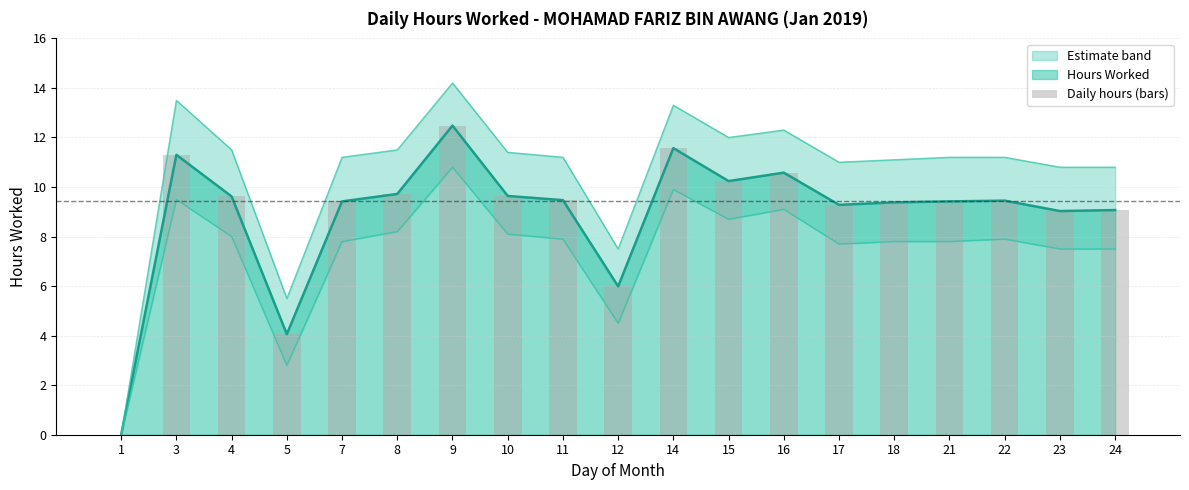

What is the change in value from 10 to 14?

+1.9